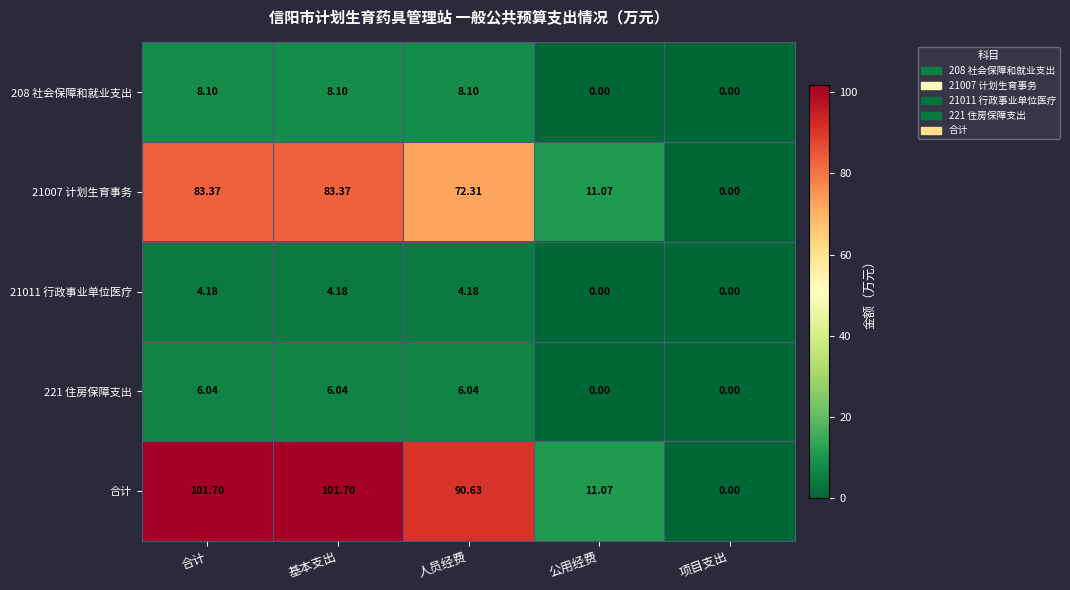

Which series has the largest total across all categories?

合计